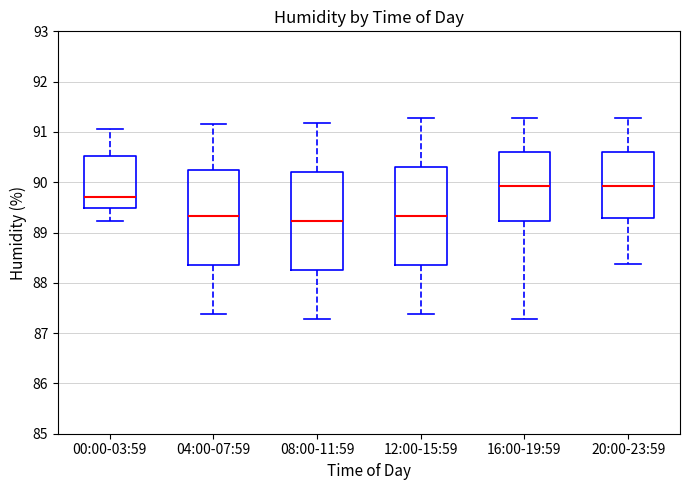

Reading left to right, read every box against the y-axis: the position of its median line, the range the box covers, and the ends of its whiskers. The values are not printed on the chart, so give them approximately, as read against the axis.

00:00-03:59: median 89.7, box 89.5 to 90.5, whiskers 89.2 to 91.1
04:00-07:59: median 89.3, box 88.4 to 90.2, whiskers 87.4 to 91.2
08:00-11:59: median 89.2, box 88.3 to 90.2, whiskers 87.3 to 91.2
12:00-15:59: median 89.3, box 88.4 to 90.3, whiskers 87.4 to 91.3
16:00-19:59: median 89.9, box 89.2 to 90.6, whiskers 87.3 to 91.3
20:00-23:59: median 89.9, box 89.3 to 90.6, whiskers 88.4 to 91.3